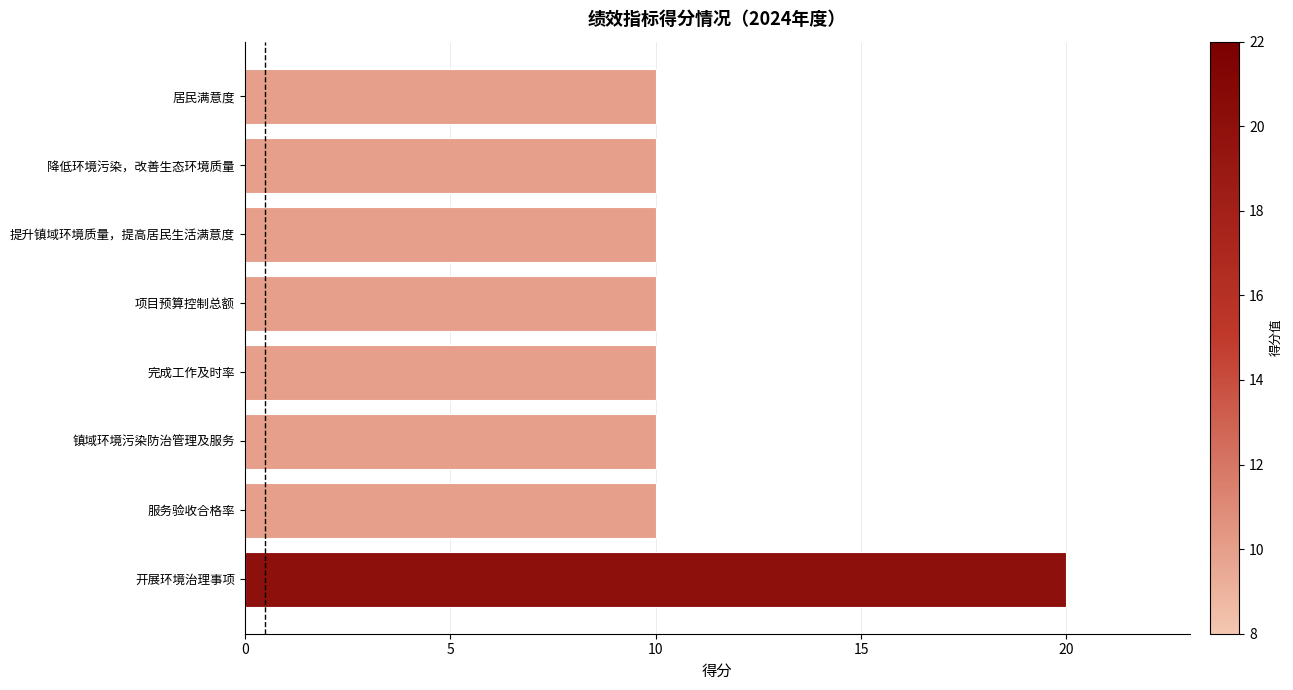

Count the values in the range 10 to 11.

7